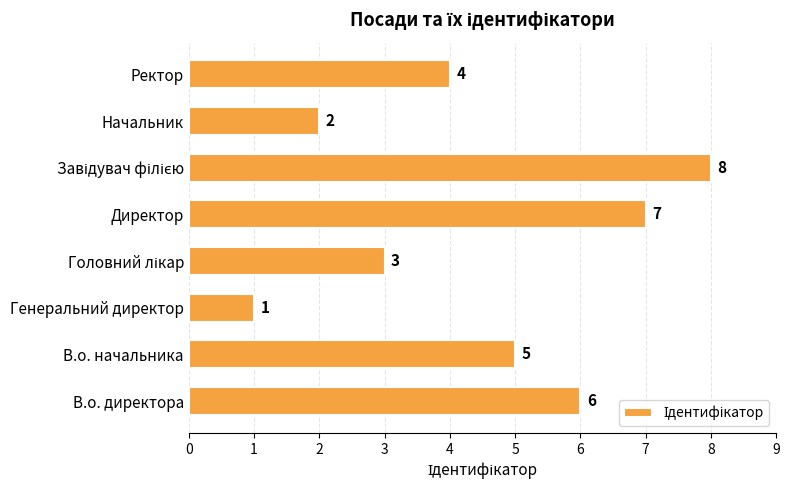

What is the maximum value shown in the chart?

8